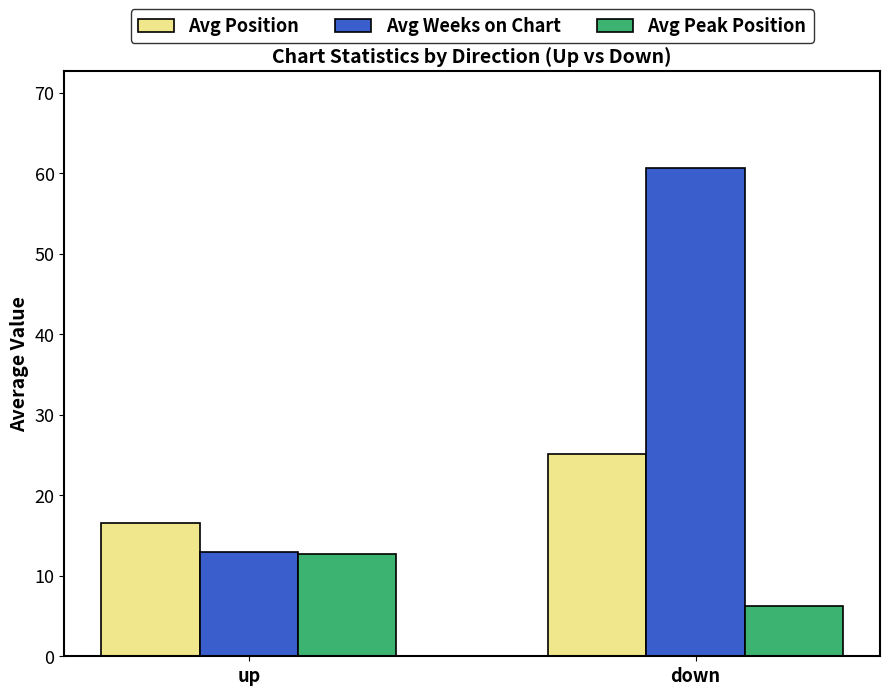

What is the value of the Avg Weeks on Chart bar at the 2nd from the left?

60.6